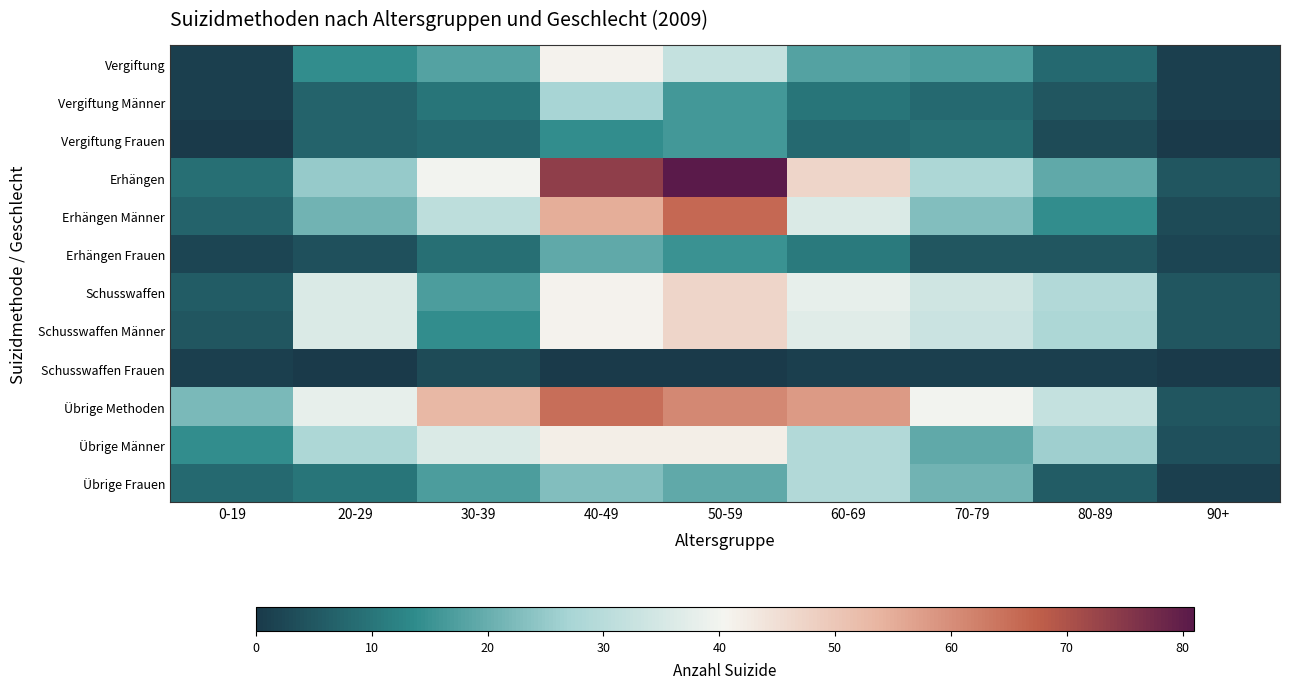

Which series has the widest spread of values?

Erhängen